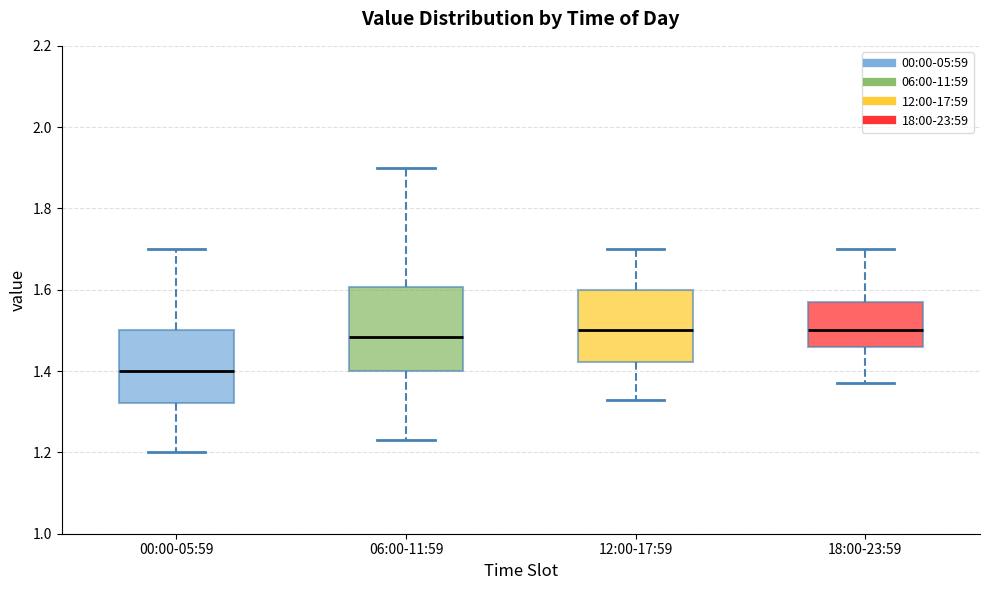

Where does the median line of the box for 18:00-23:59 sit on the y-axis? The values are not printed on the chart, so give them approximately, as read against the axis.

1.50